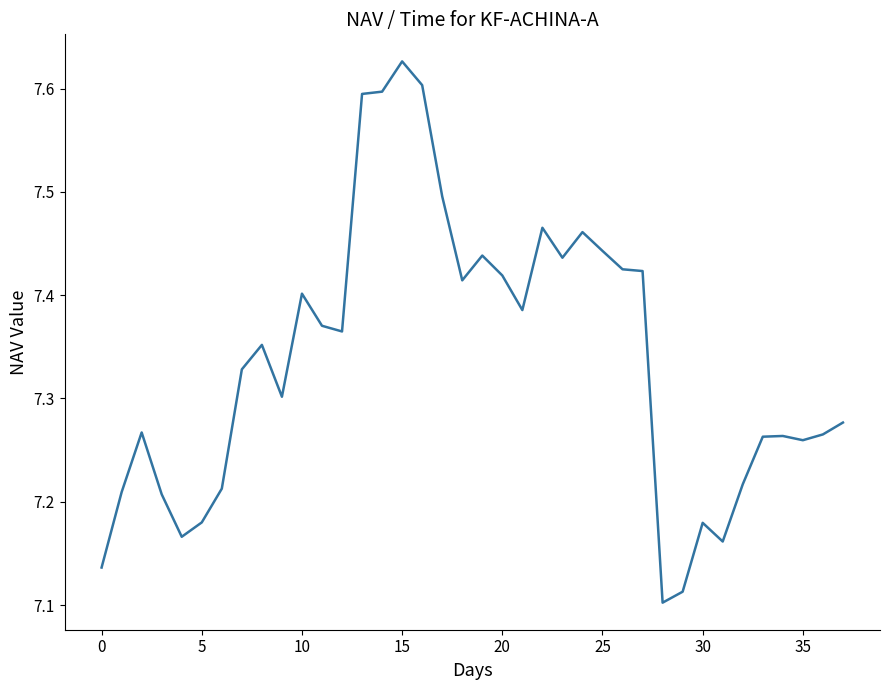

What is the difference between the maximum and minimum values?

0.5